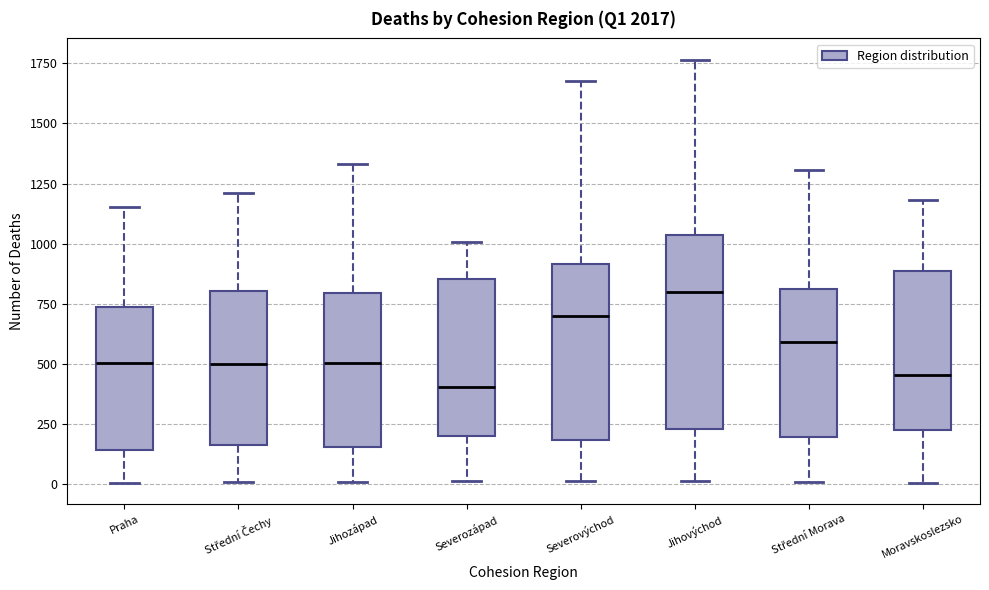

Where is the lower edge of the box for Severovýchod on the y-axis? The values are not printed on the chart, so give them approximately, as read against the axis.

200